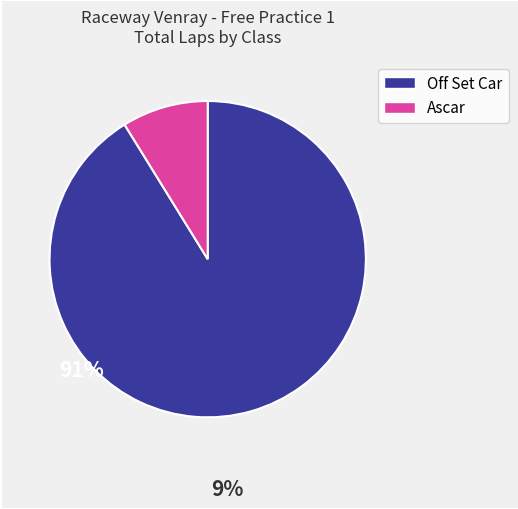

Does any single category account for the majority?

Yes